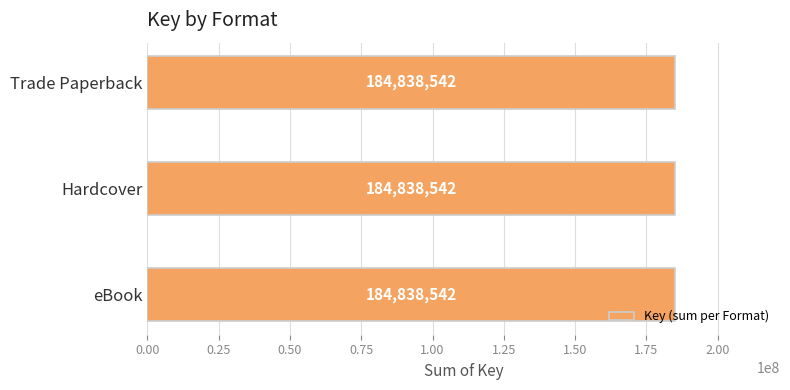

Where is the data nearest to the value 92419271?

eBook (Scythe)